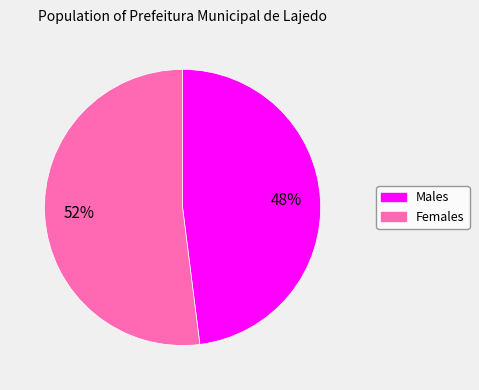

How many segments does this pie chart have?

2